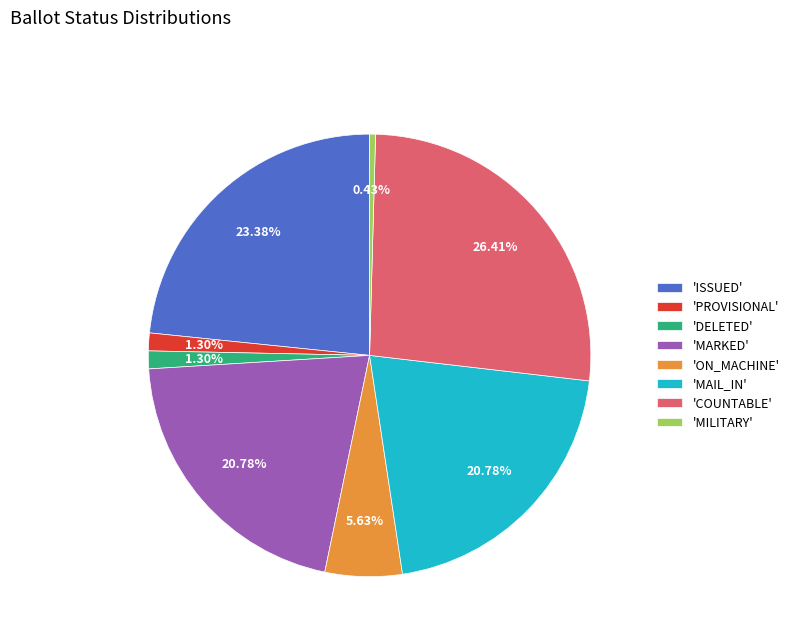

Between 'PROVISIONAL' and 'ON_MACHINE', which is larger?

'ON_MACHINE'